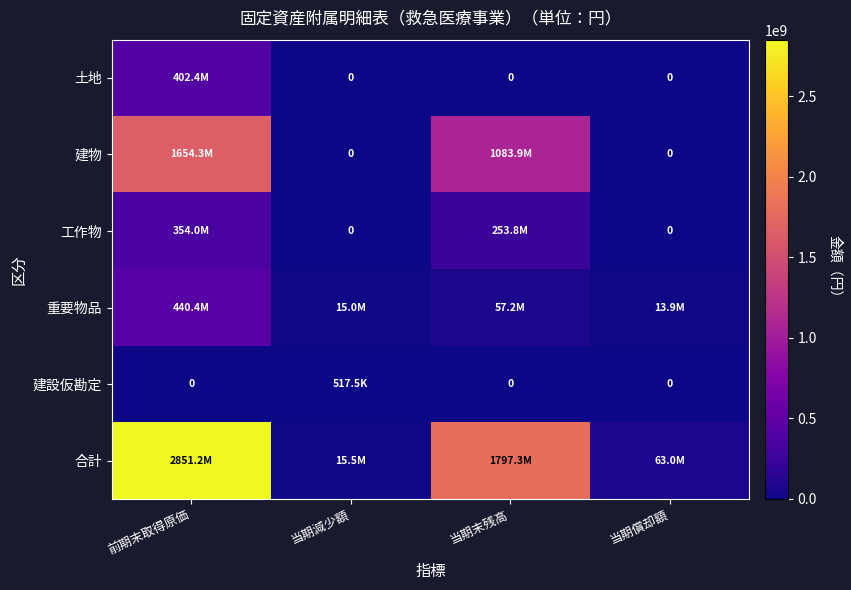

True or false: 重要物品 has a value of 89657025 at 当期末残高.

False